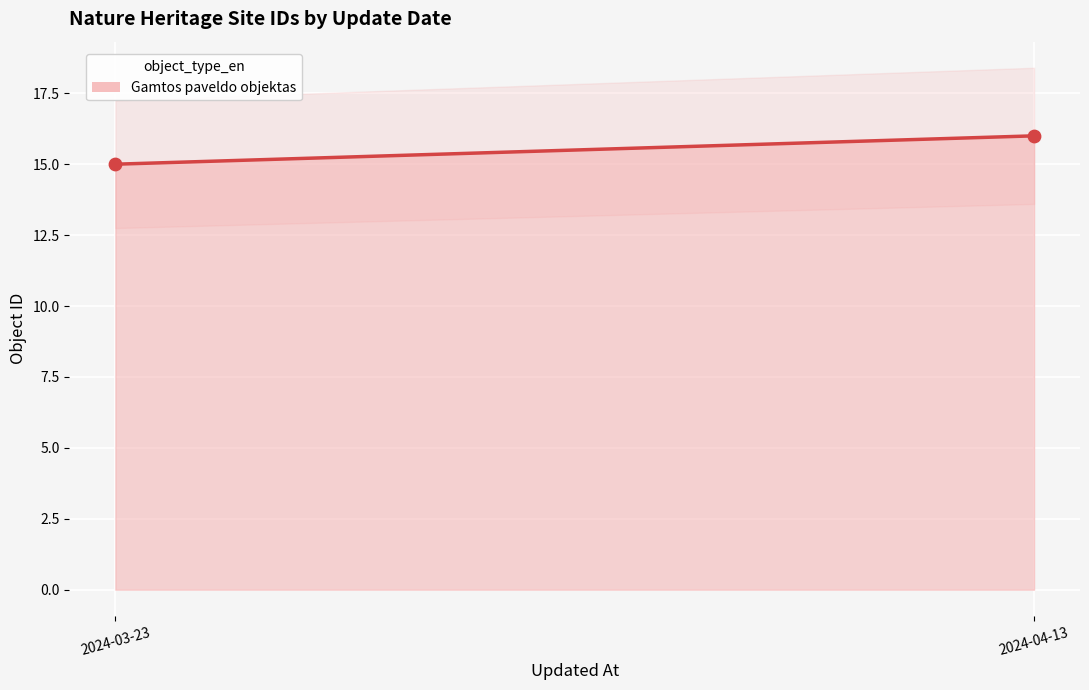

Count the number of points in this scatter plot.

2